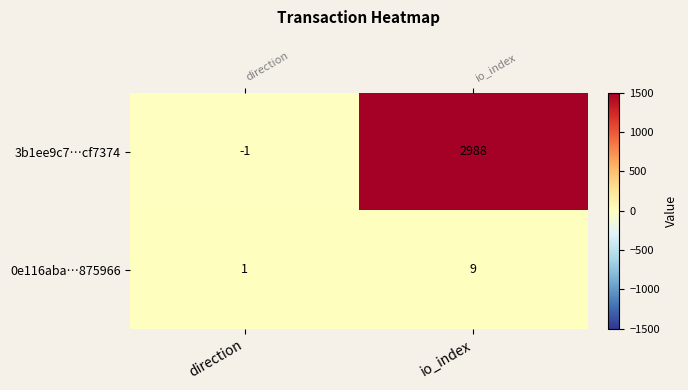

Is it true that 3b1ee9c7…cf7374 equals -1 at direction?

True